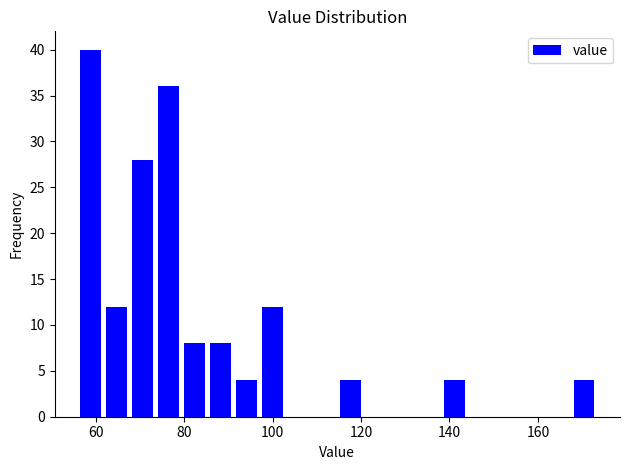

Around what value on the x-axis is the tallest bar? Give the approximate position of its centre, as read against the axis.

58